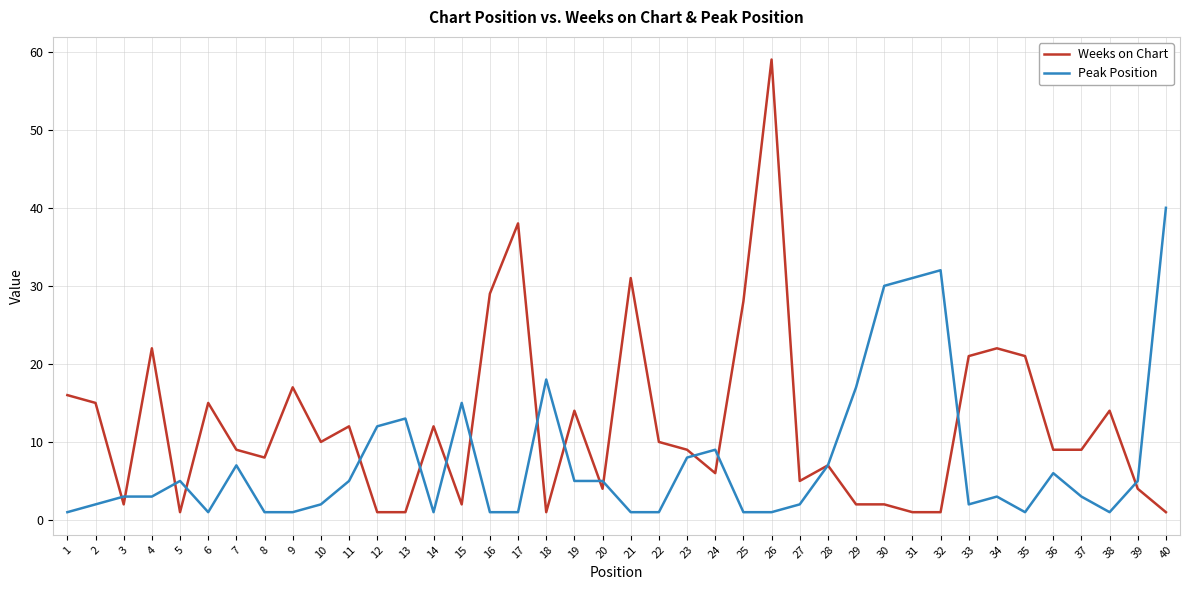

Where is the first local maximum for Weeks on Chart?

4